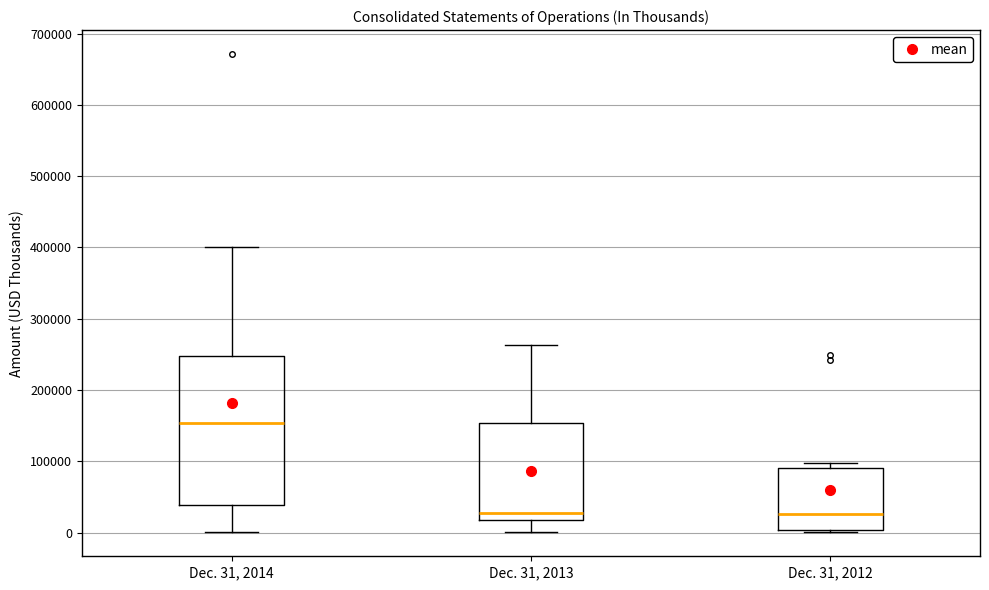

Reading left to right, read every box against the y-axis: the position of its median line, the range the box covers, and the ends of its whiskers. The values are not printed on the chart, so give them approximately, as read against the axis.

Dec. 31, 2014: median 150000, box 40000 to 250000, whiskers 0 to 400000
Dec. 31, 2013: median 30000, box 20000 to 150000, whiskers 0 to 260000
Dec. 31, 2012: median 30000, box 0 to 90000, whiskers 0 to 100000